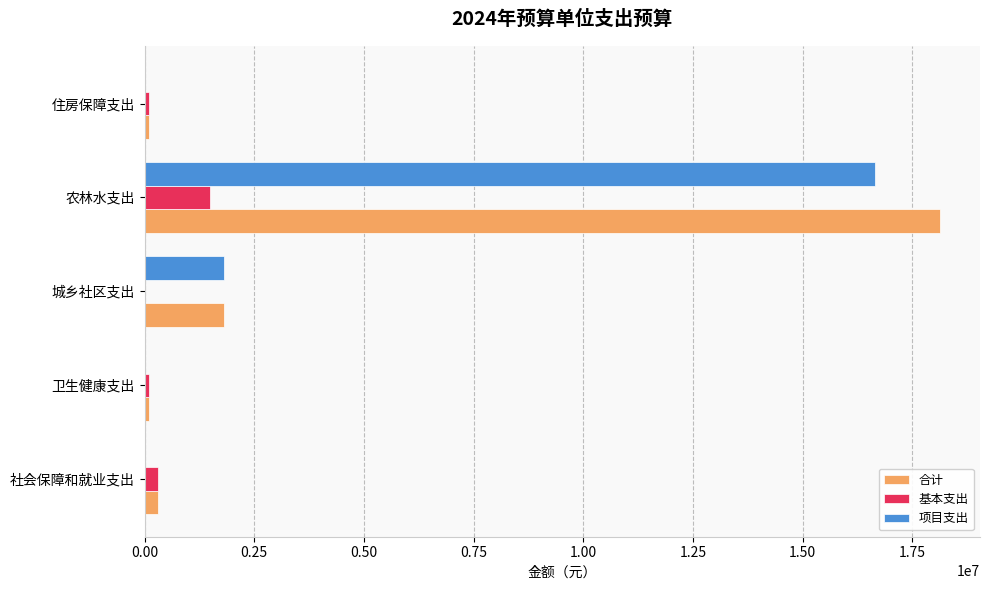

What is the sum of all 基本支出 values?

1999900.0